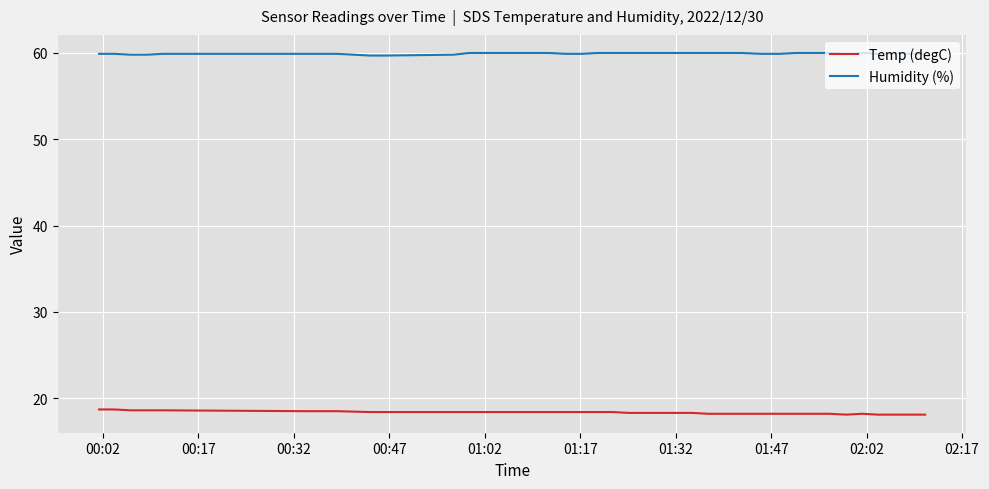

What is the maximum value for Temp (degC)?

18.7